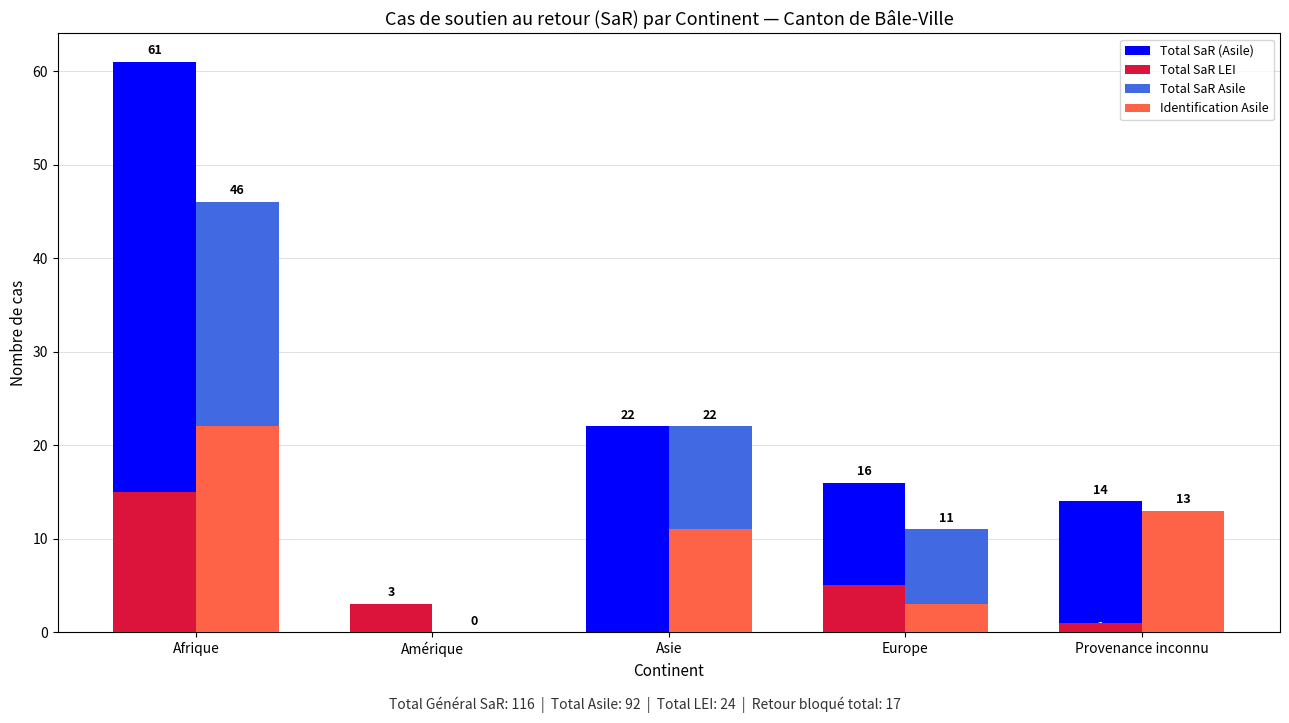

Which series has the largest total across all categories?

Total SaR (Asile)